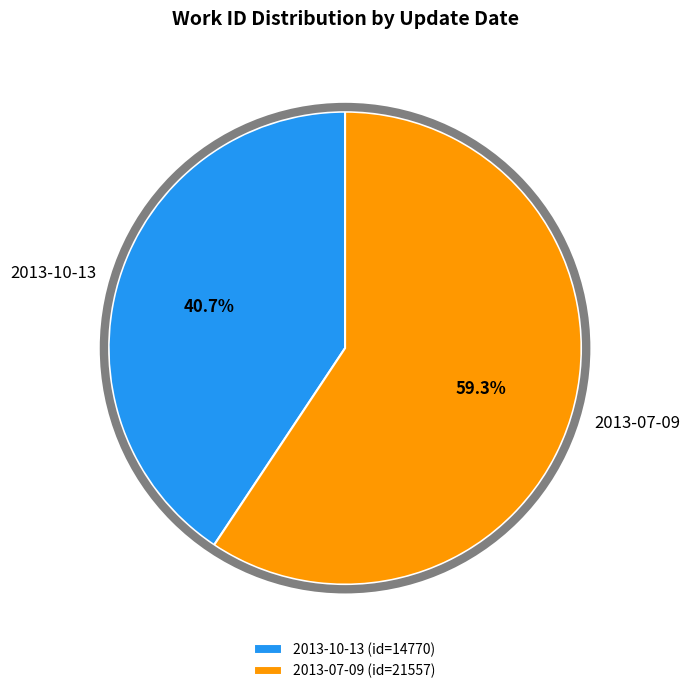

Is the sum of 2013-07-09 and 2013-10-13 greater than half?

Yes